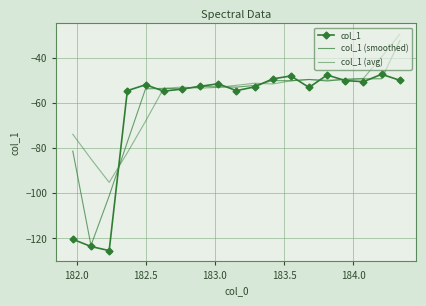

Which series ends up on top after the final intersection of col_1 and col_1 (avg)?

col_1 (avg)